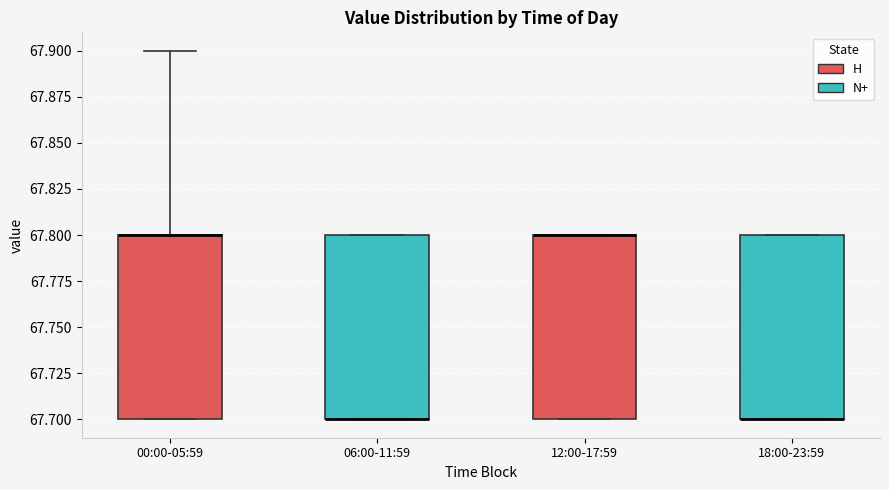

Where is the lower edge of the box for 00:00-05:59 on the y-axis? The values are not printed on the chart, so give them approximately, as read against the axis.

67.7